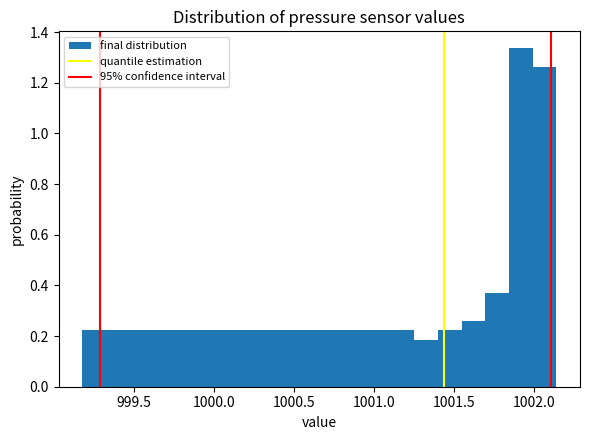

Around what value on the x-axis is the tallest bar? Give the approximate position of its centre, as read against the axis.

1001.90